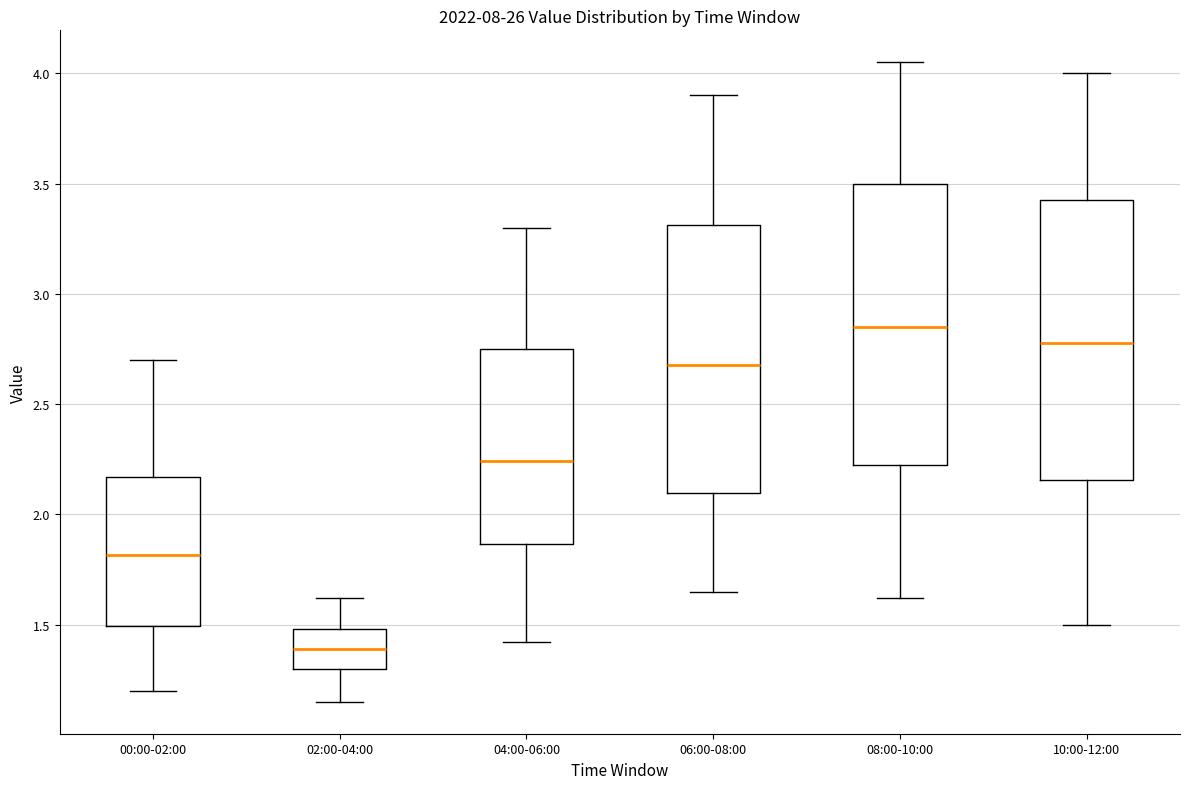

Which box has the lowest median line?

02:00-04:00